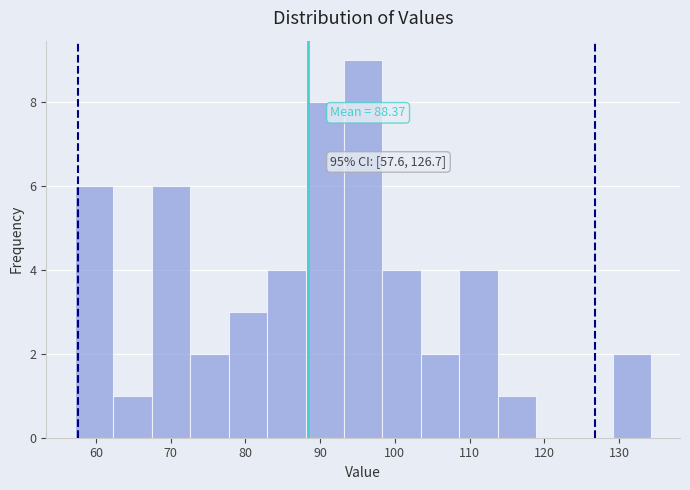

Over which range of the x-axis is the bar tallest?

93 to 98